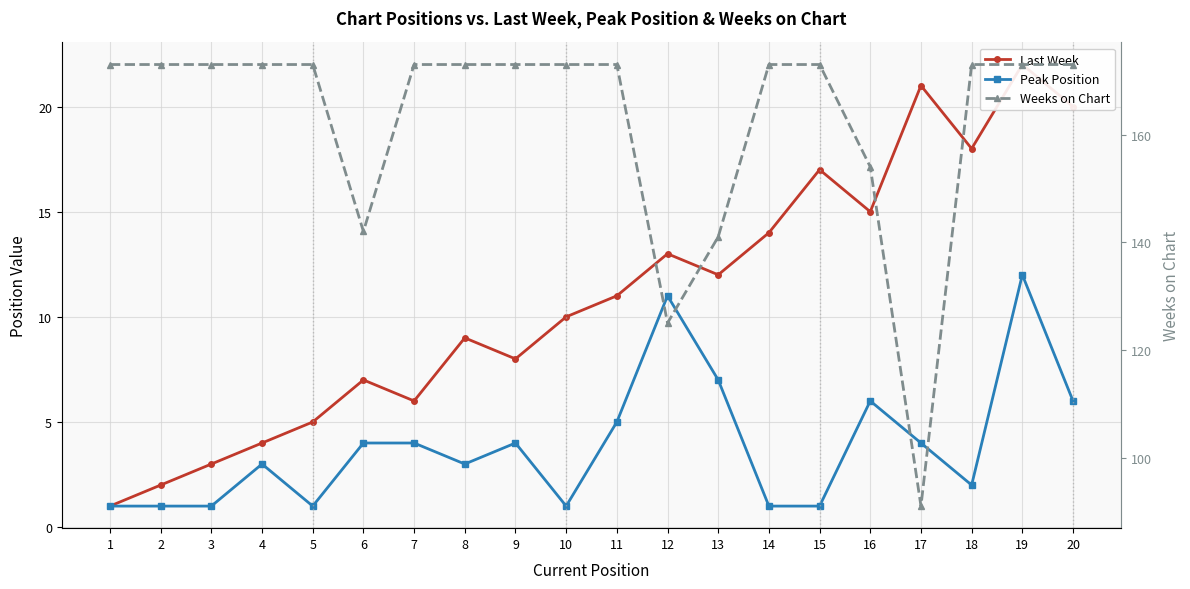

What is the approximate value of Weeks on Chart at 10, to the nearest 10?

170